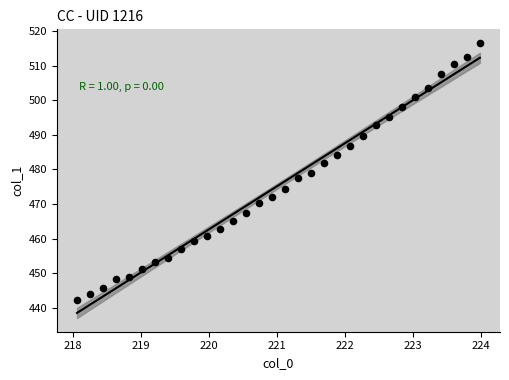

What is the range of Y values (max minus min)?

74.4